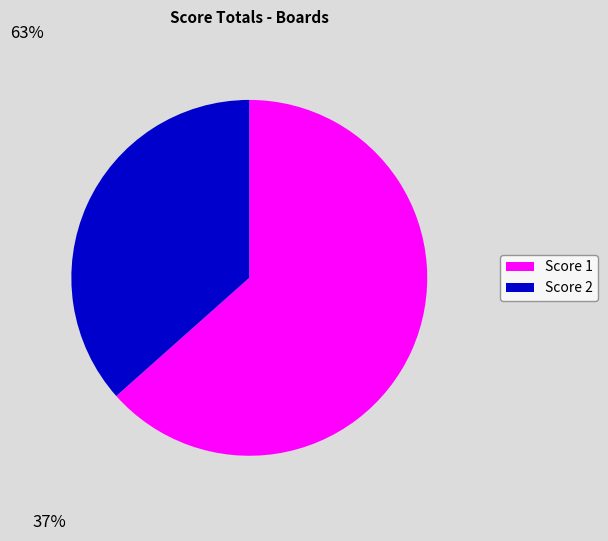

Is the sum of Score 1 and Score 2 greater than half?

Yes